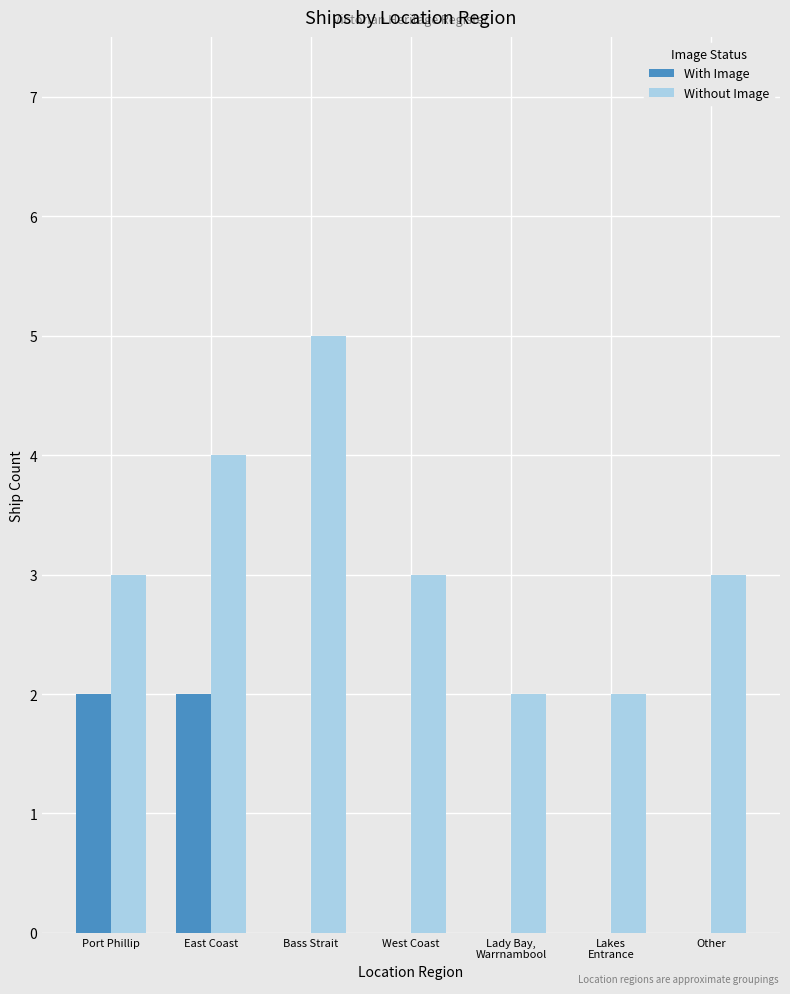

What is the greatest value displayed?

5